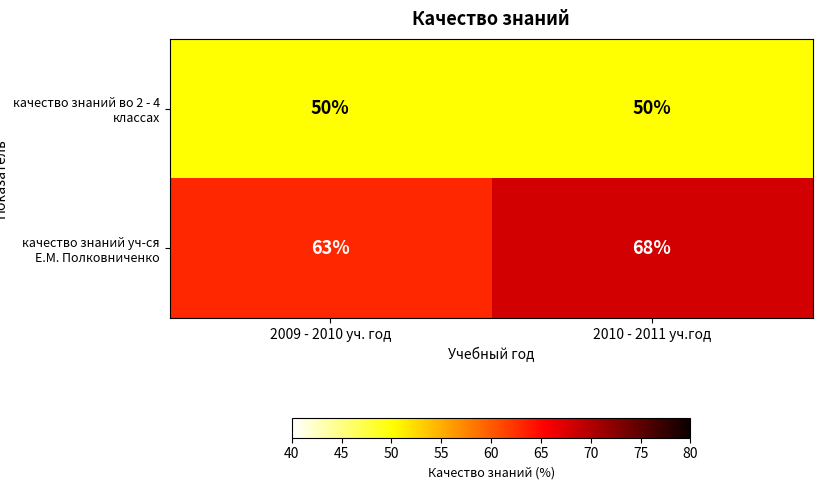

What is the approximate value of качество знаний уч-ся Е.М. Полковниченко at 2009 - 2010 уч. год?

63